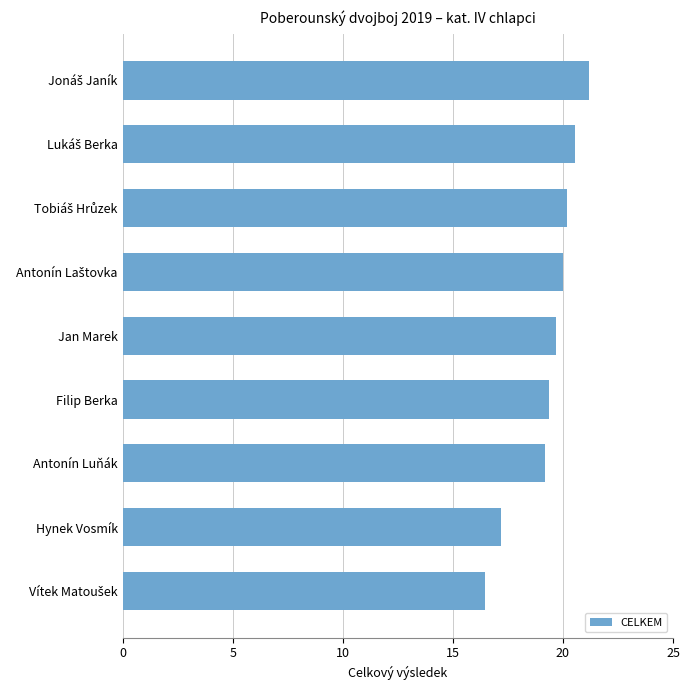

Approximately how many times larger is the value at Hynek Vosmík compared to Jan Marek?

0.9